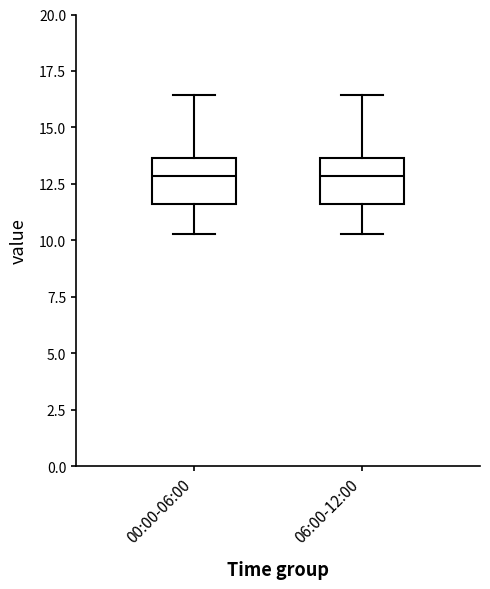

Reading left to right, read every box against the y-axis: the position of its median line, the range the box covers, and the ends of its whiskers. The values are not printed on the chart, so give them approximately, as read against the axis.

00:00-06:00: median 13.0, box 11.5 to 13.5, whiskers 10.5 to 16.5
06:00-12:00: median 13.0, box 11.5 to 13.5, whiskers 10.5 to 16.5